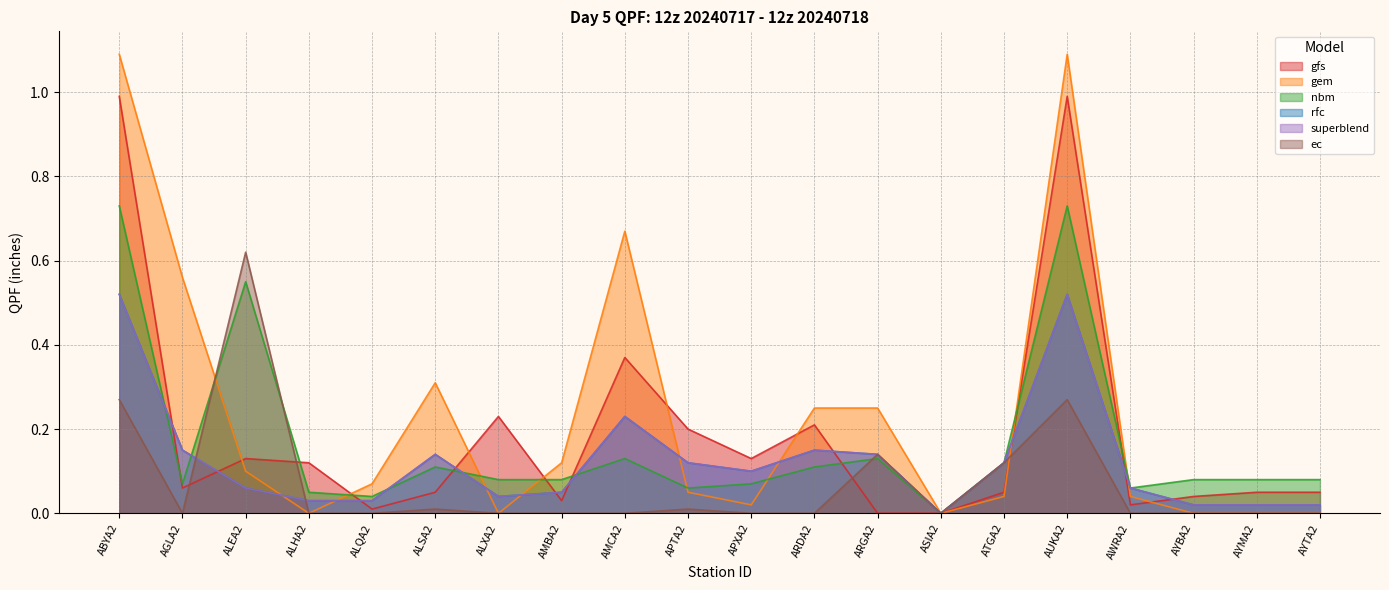

Does the chart display data point markers on the line(s)?

No